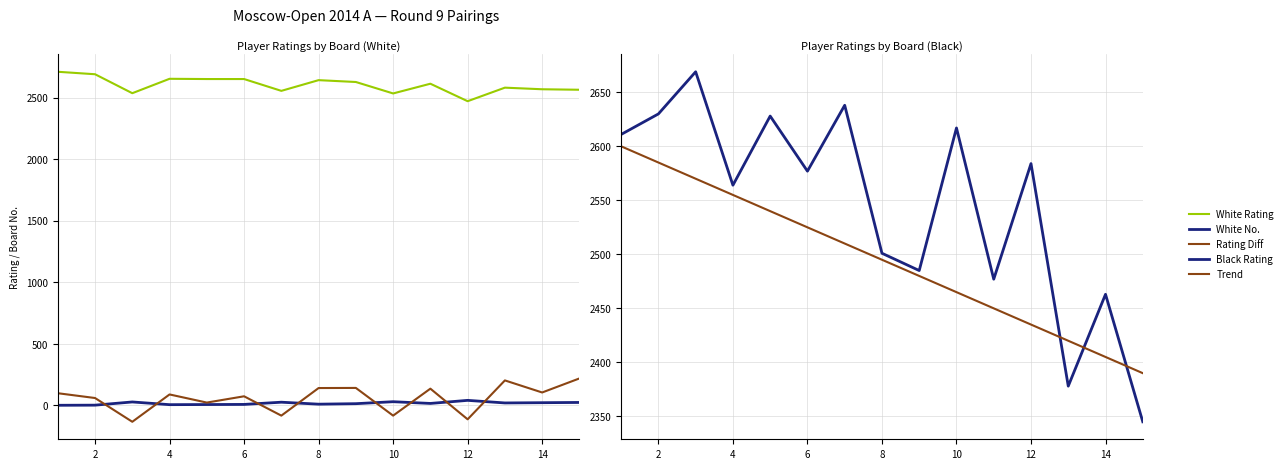

True or false: Black Rating has more than 0 interior local peaks.

True